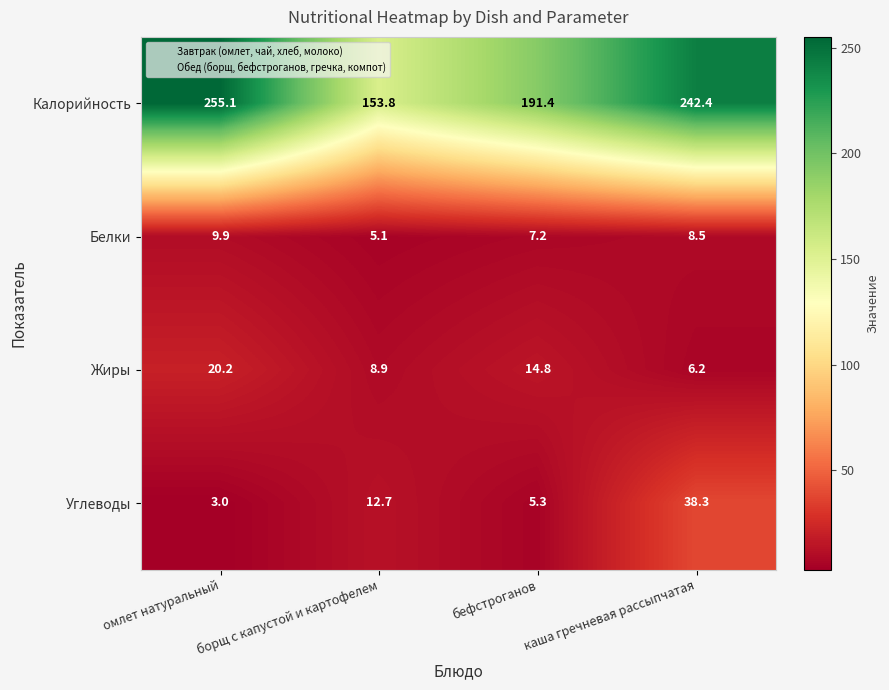

Count the number of data series in this chart.

4